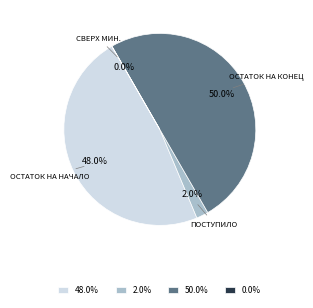

Which has a higher value, 48.0% or 2.0%?

48.0%